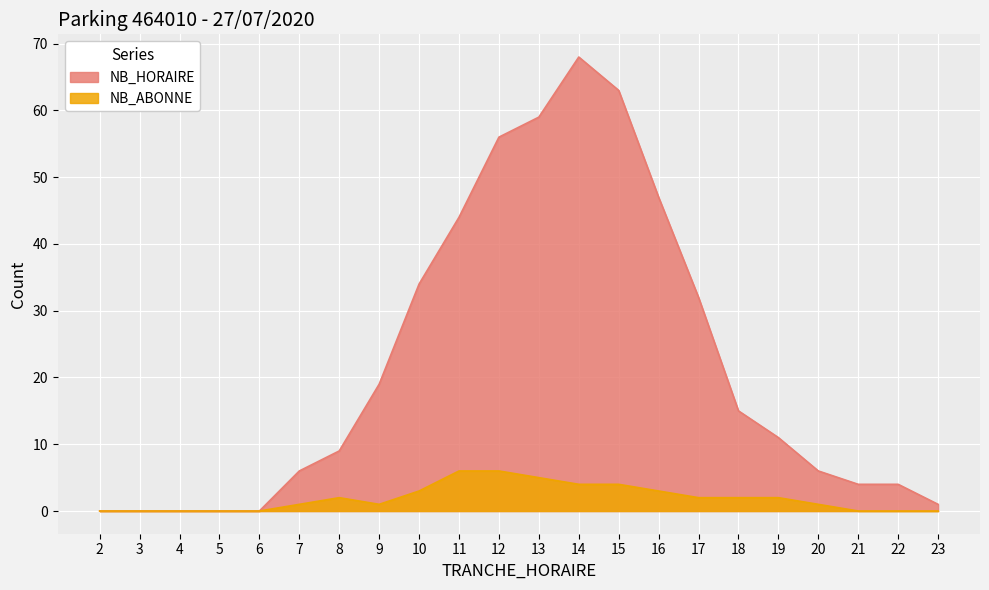

Reading left to right, transcribe all the data shown in this chart.

NB_HORAIRE: 0	0	0	0	0	6	9	19	34	44	56	59	68	63	47	32	15	11	6	4	4	1
NB_ABONNE: 0	0	0	0	0	1	2	1	3	6	6	5	4	4	3	2	2	2	1	0	0	0